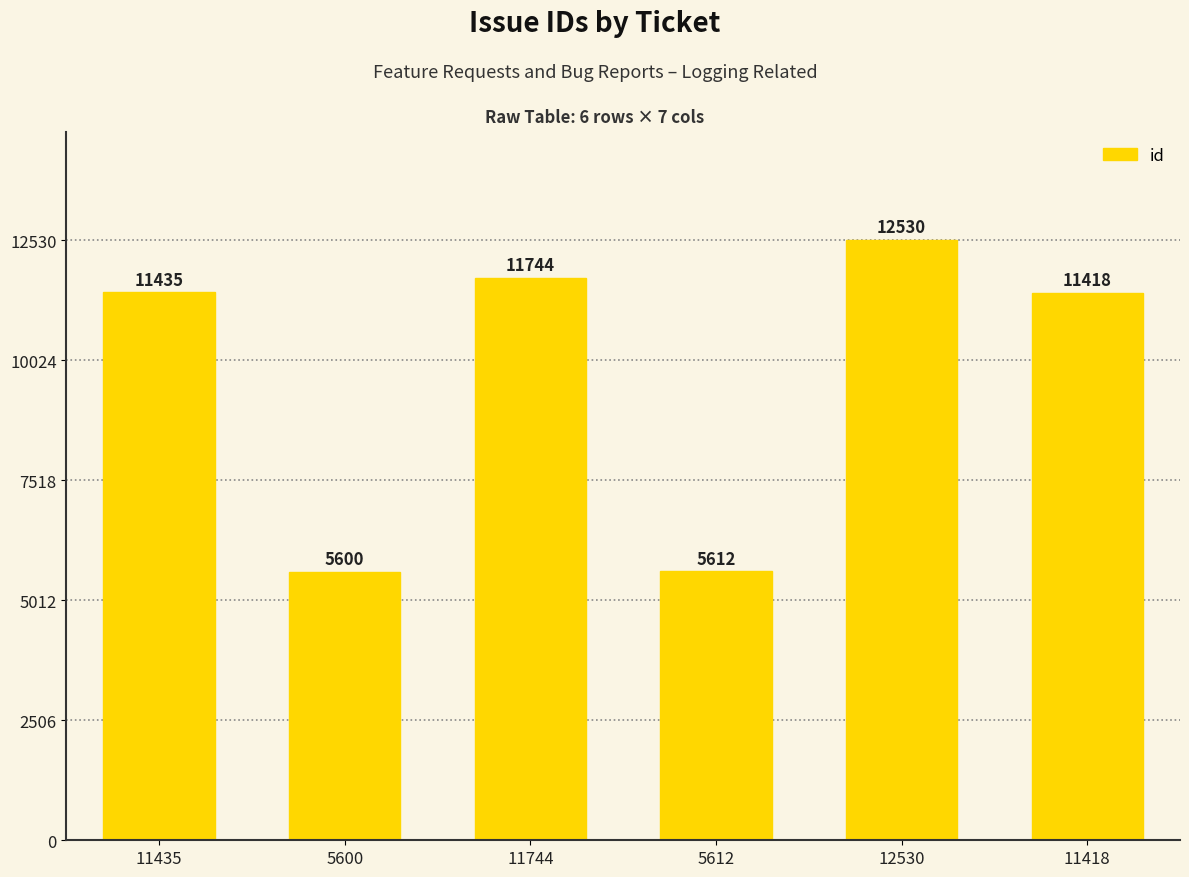

Reading right to left, transcribe all the data shown in this chart.

11418	12530	5612	11744	5600	11435